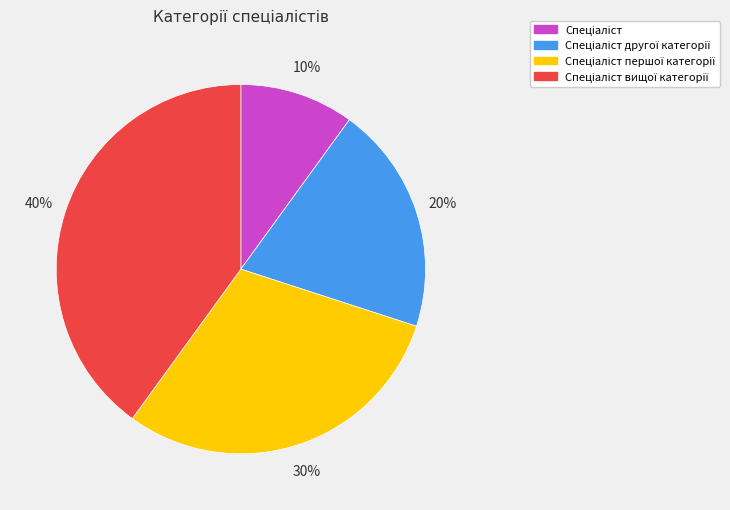

Does any single category account for the majority?

No